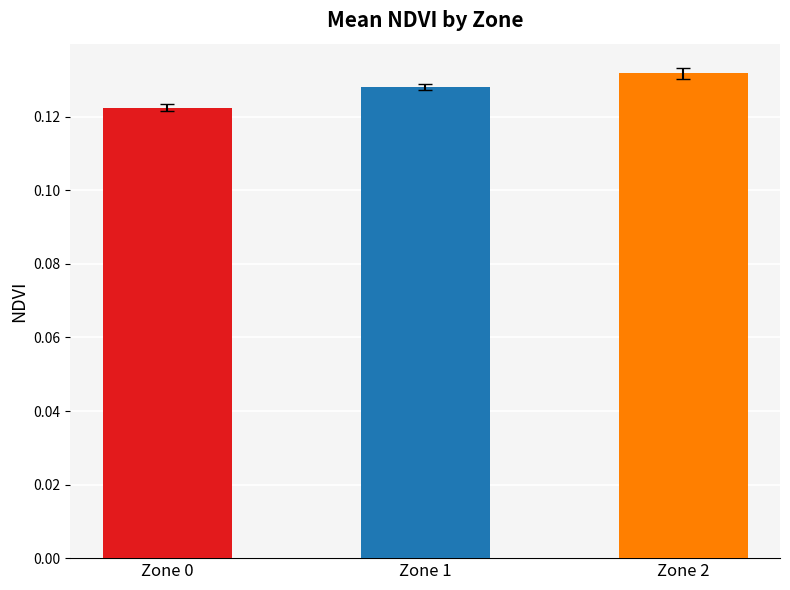

What is the sum of all values?

0.4